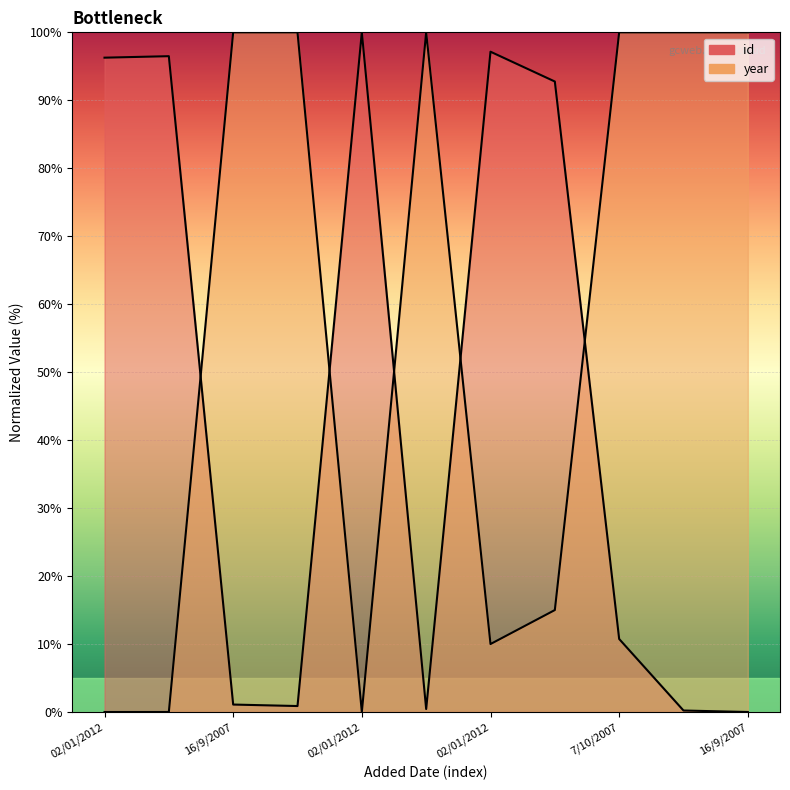

Rank the series at 02/01/2012 from highest to lowest value.

id, year